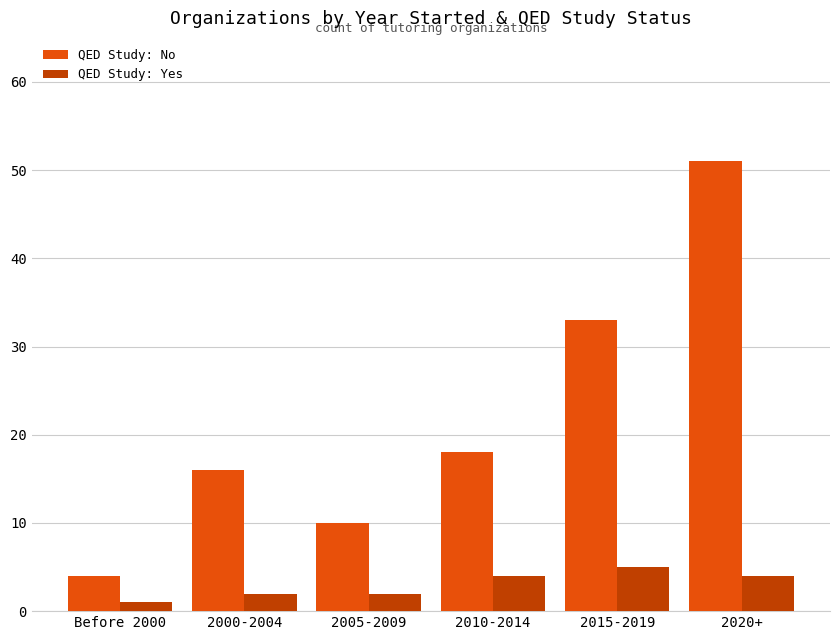

At which category does the chart reach its peak across all series?

2020+